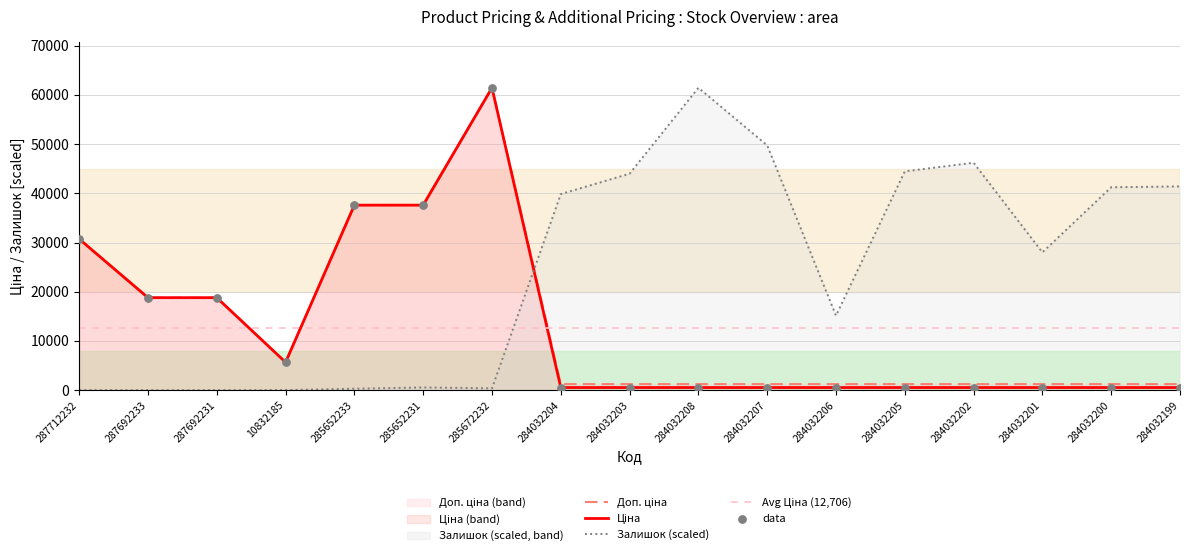

Which series reaches the minimum Y coordinate?

Залишок